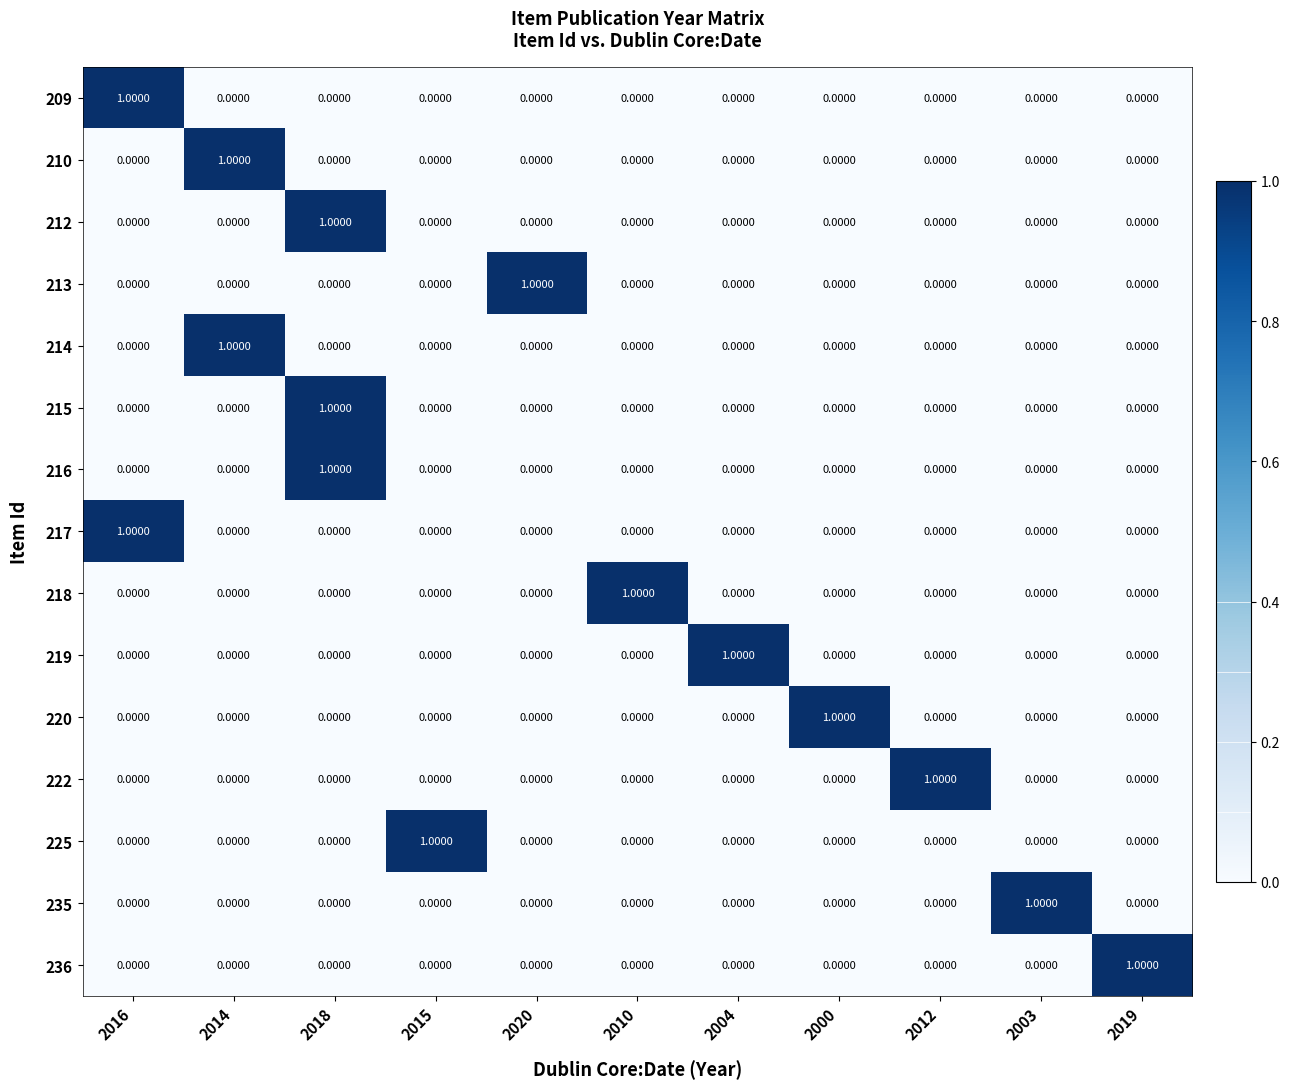

At how many categories does at least one series exceed 0?

11